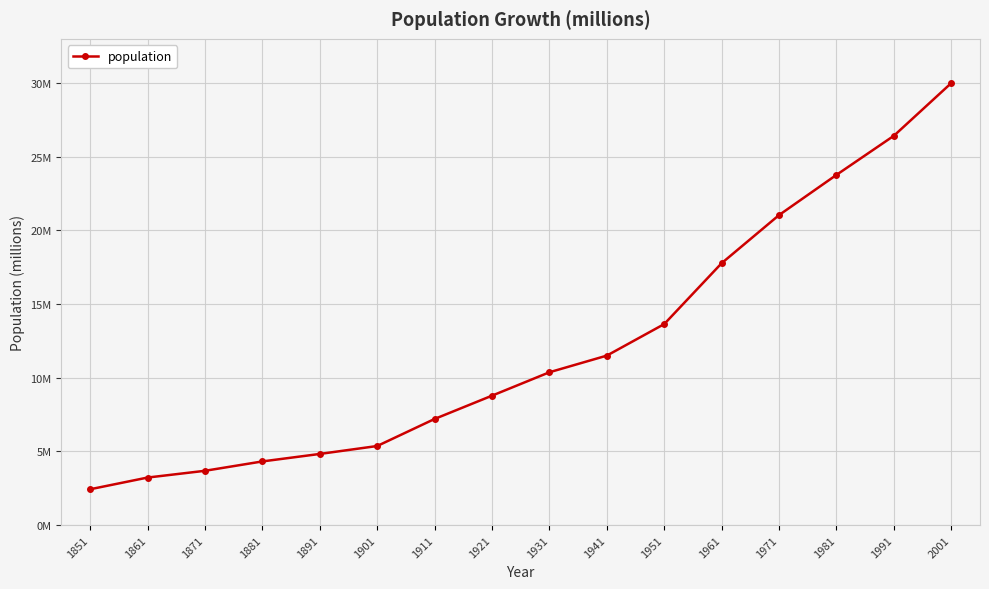

What value does the data have at 1941?

11.5